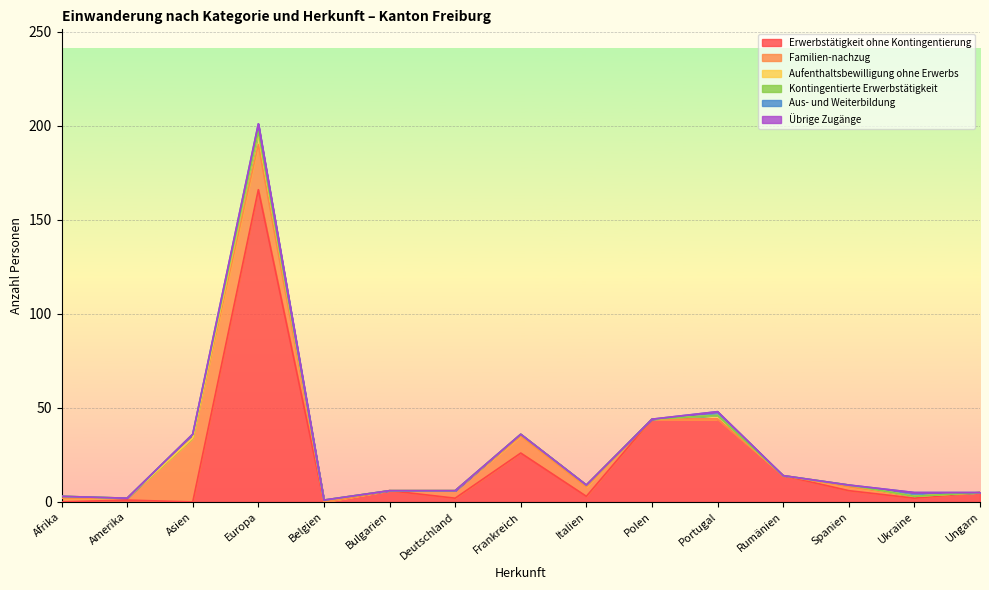

List the labels in order of Familien-nachzug value, largest first.

Asien, Europa, Frankreich, Italien, Deutschland, Afrika, Spanien, Amerika, Ukraine, Belgien, Bulgarien, Polen, Portugal, Rumänien, Ungarn